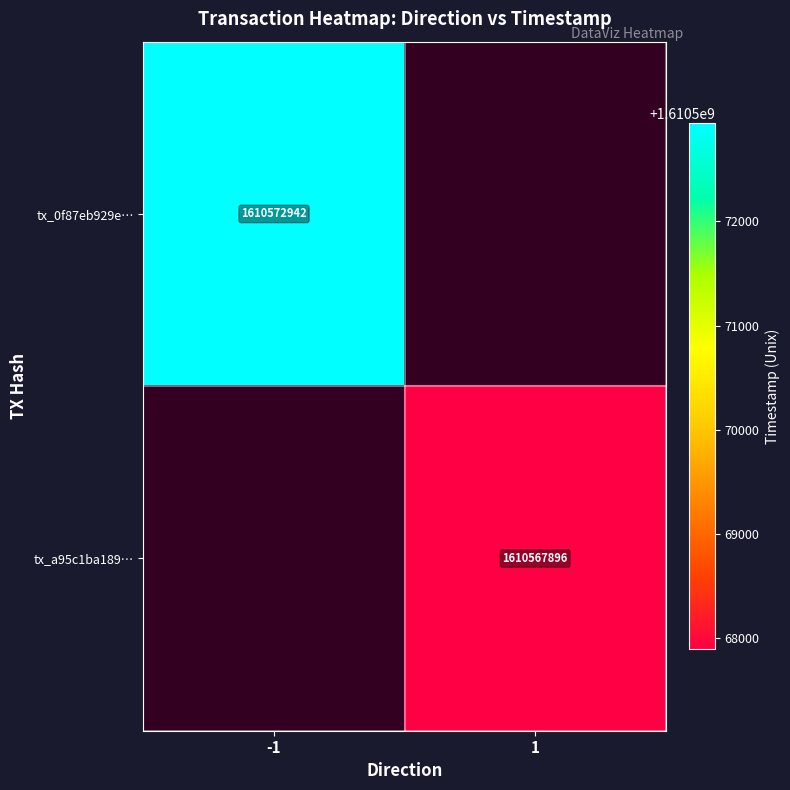

True or false: tx_a95c1ba189… has a value of 1610567896 at 1.

True